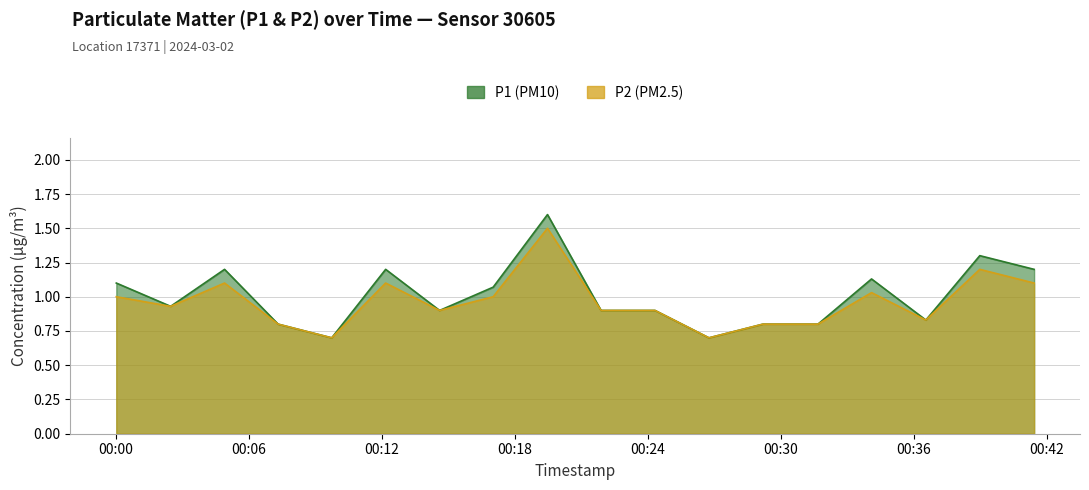

Does the chart have visible grid lines?

Yes